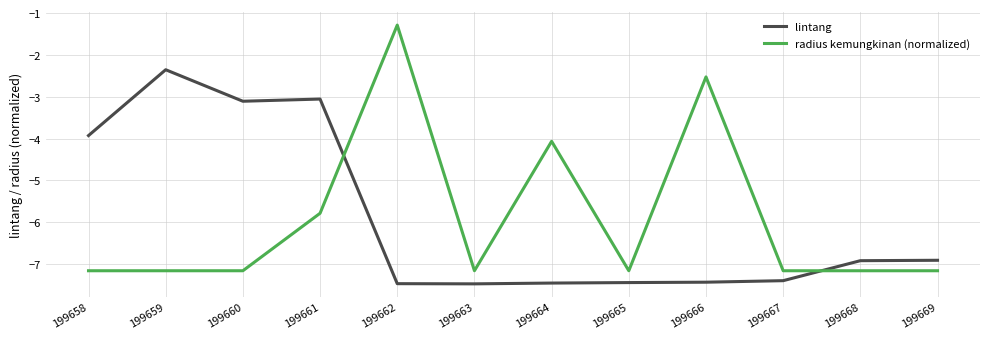

Is it true that lintang equals -4.6 at 199664?

False